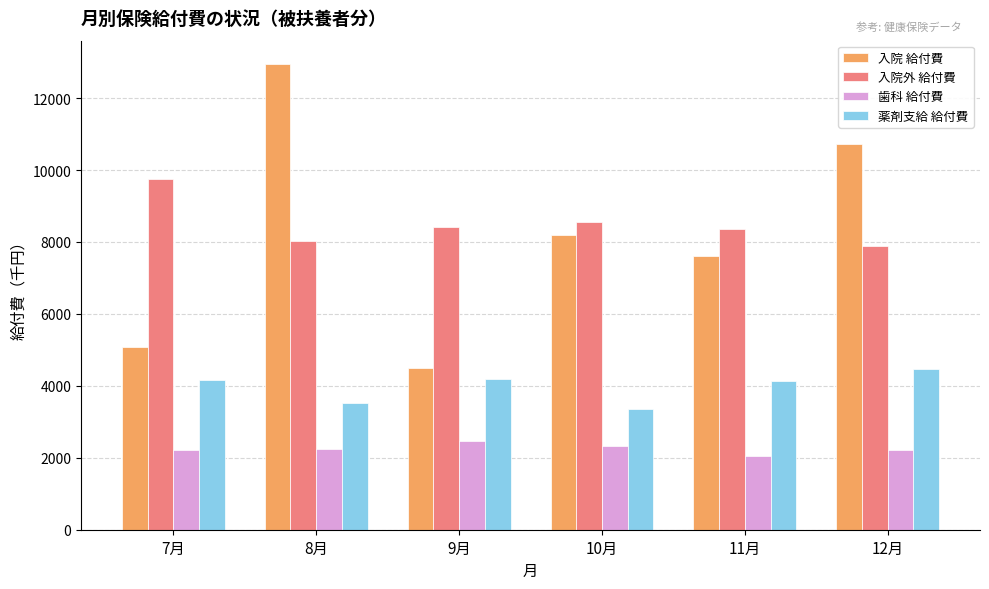

Which series has the largest range (max minus min)?

入院 給付費